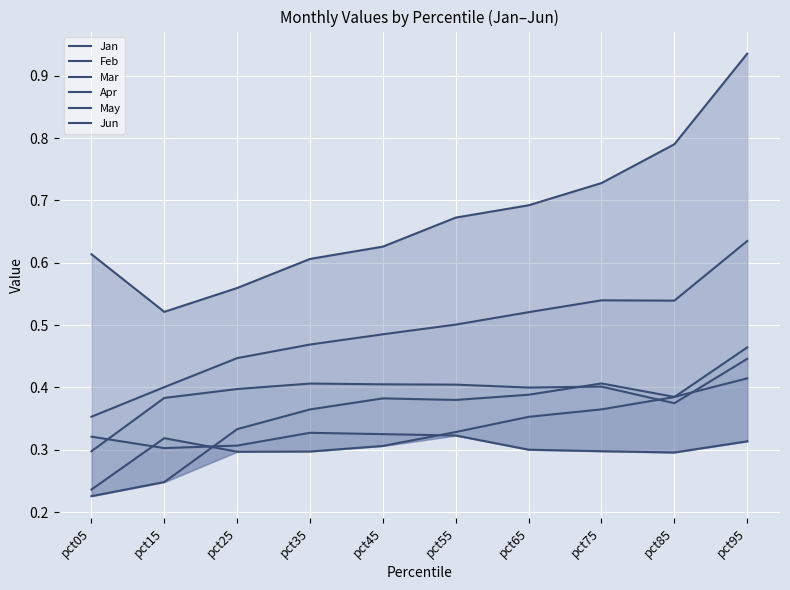

Between pct15 and pct95, which series saw the biggest shift?

Feb